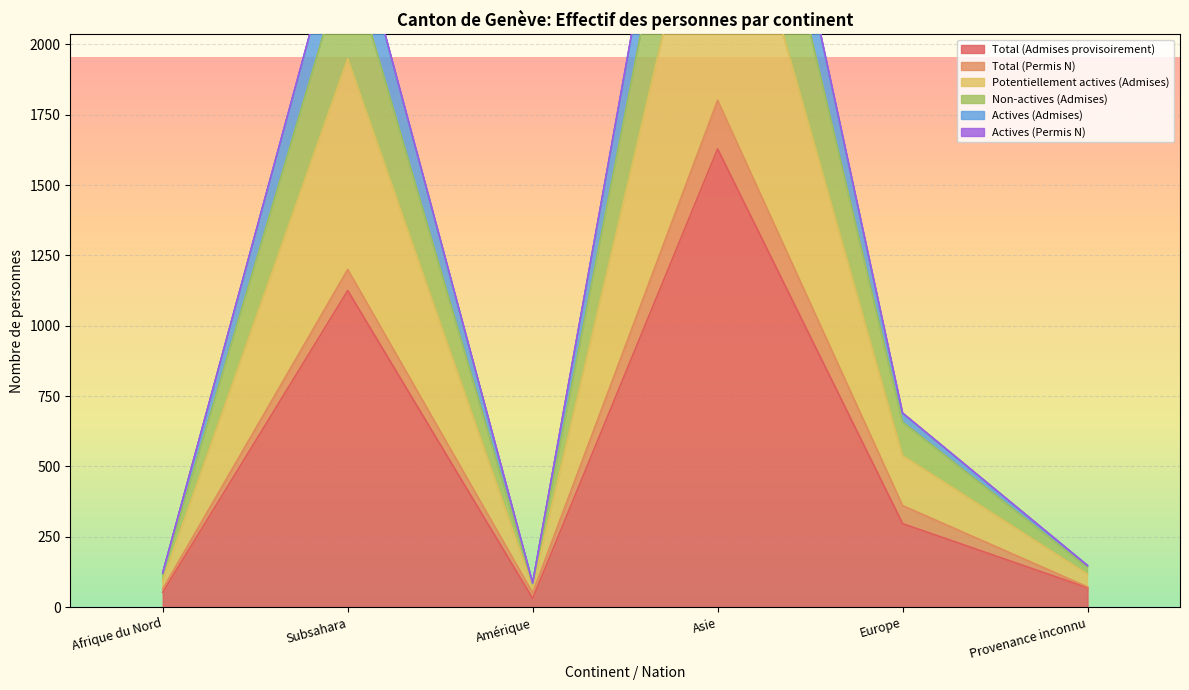

What is the label of the 2nd point from the right?

Europe